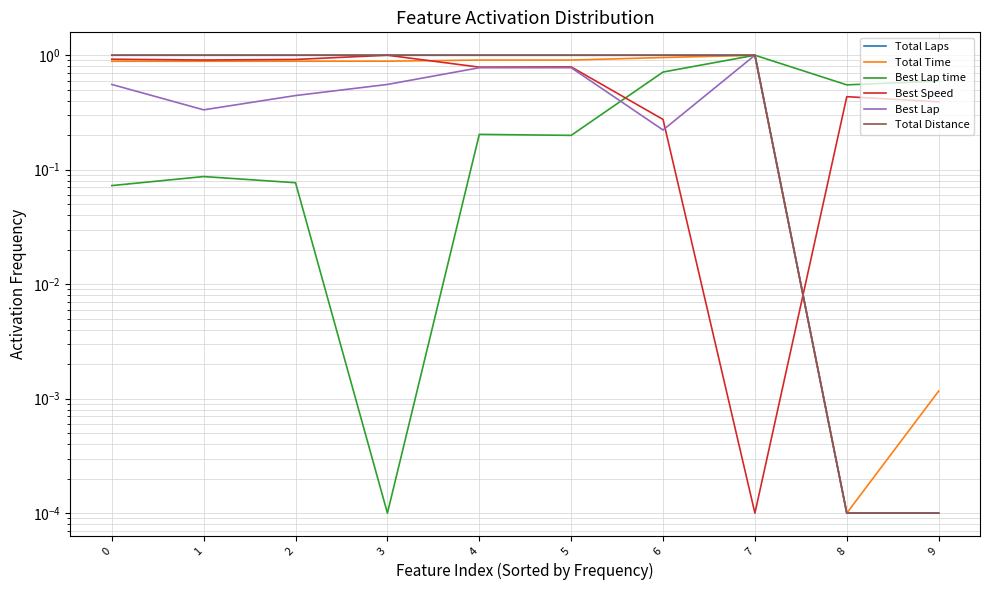

Reading left to right, what are all the values shown in this chart?

Total Laps: 1.0	1.0	1.0	1.0	1.0	1.0	1.0	1.0	0.0	0.0
Total Time: 0.9	0.9	0.9	0.9	0.9	0.9	1.0	1.0	0.0	0.0
Best Lap time: 0.1	0.1	0.1	0.0	0.2	0.2	0.7	1.0	0.6	0.6
Best Speed: 0.9	0.9	0.9	1.0	0.8	0.8	0.3	0.0	0.4	0.4
Best Lap: 0.6	0.3	0.4	0.6	0.8	0.8	0.2	1.0	0.0	0.0
Total Distance: 1.0	1.0	1.0	1.0	1.0	1.0	1.0	1.0	0.0	0.0